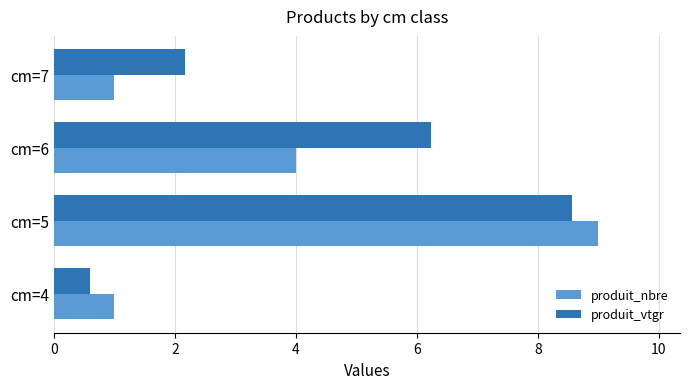

How many data points does each series have?

4